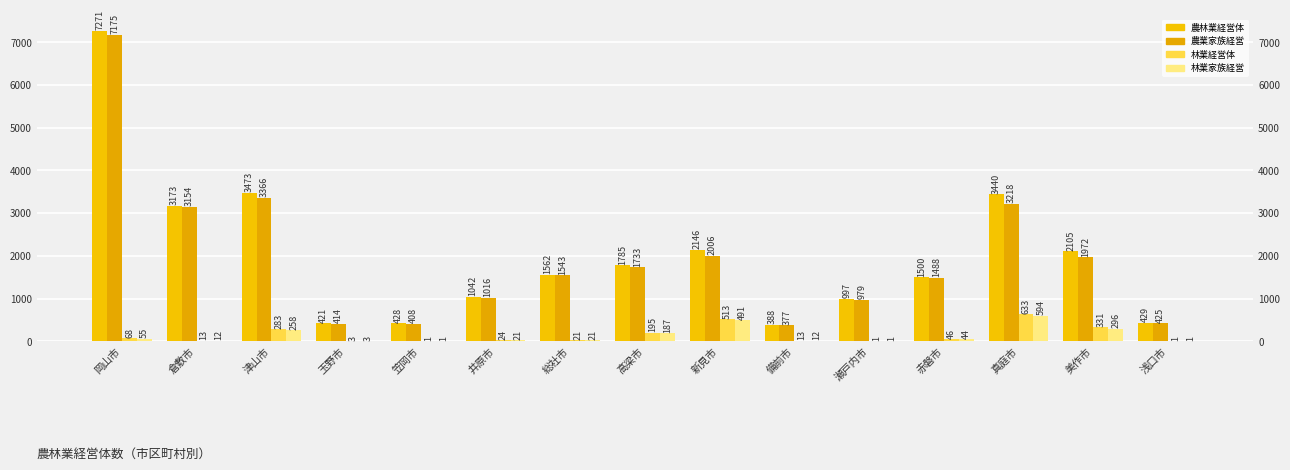

What is the difference between the 農林業経営体 values at 倉敷市 and 津山市?

300